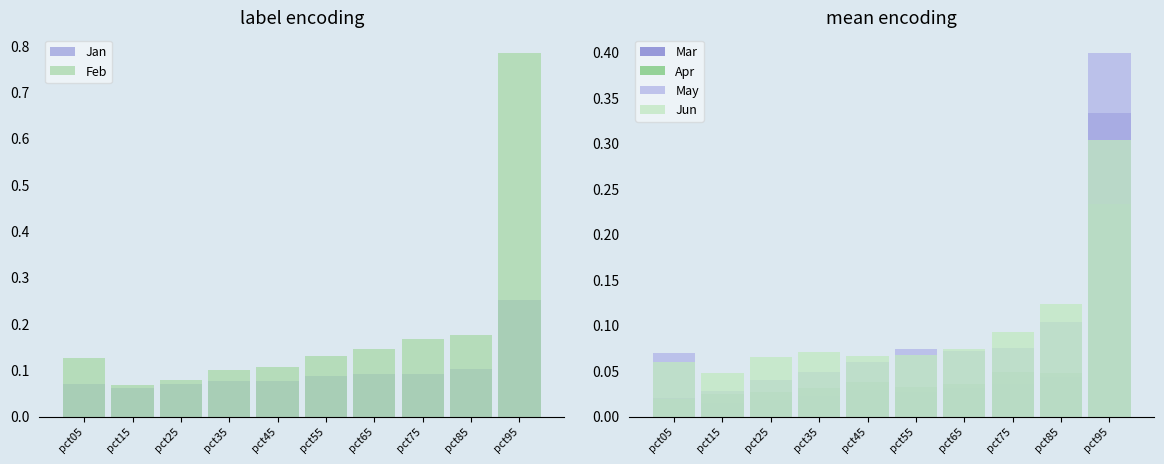

Count the Jun values in the range 0 to 1.

10